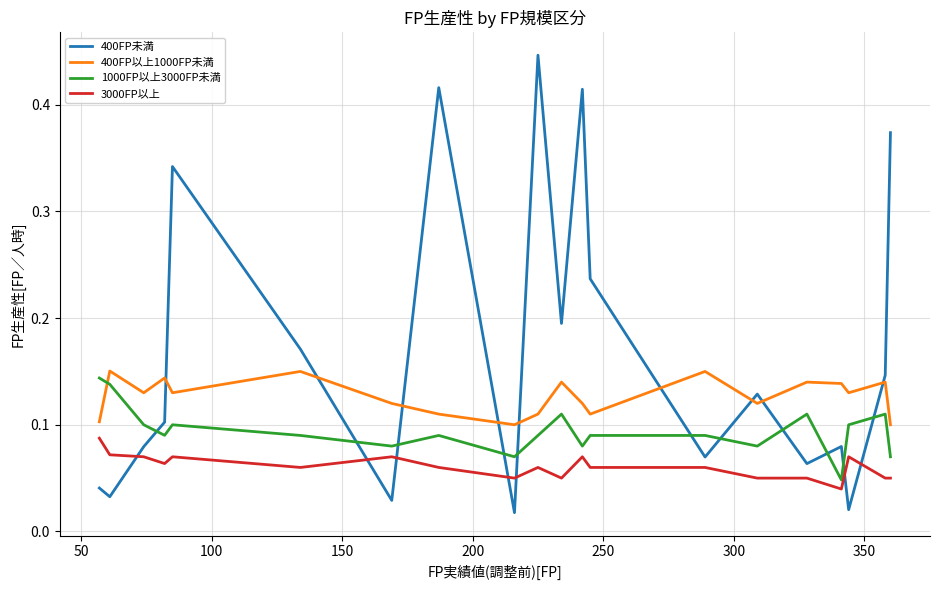

Which series has the largest range (max minus min)?

400FP未満